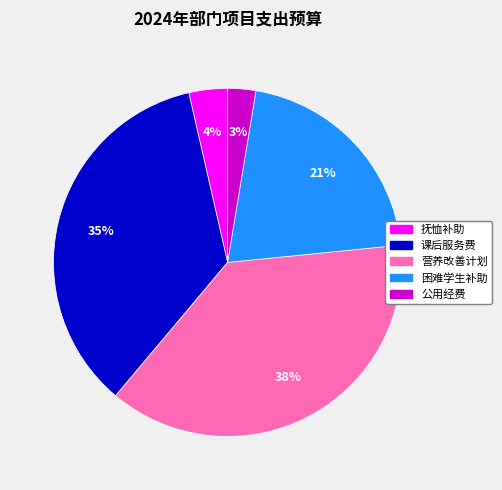

To the nearest percent, what is the average slice percentage?

20%